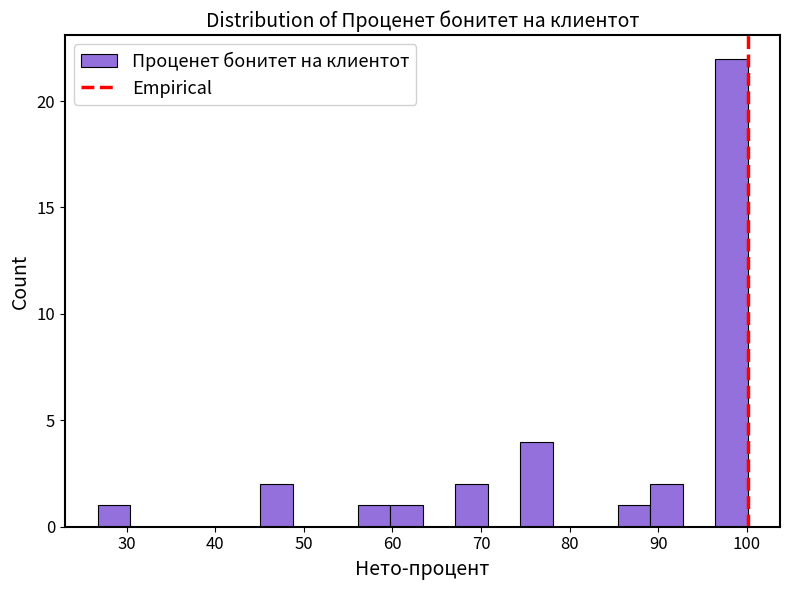

Around what value on the x-axis is the tallest bar? Give the approximate position of its centre, as read against the axis.

98